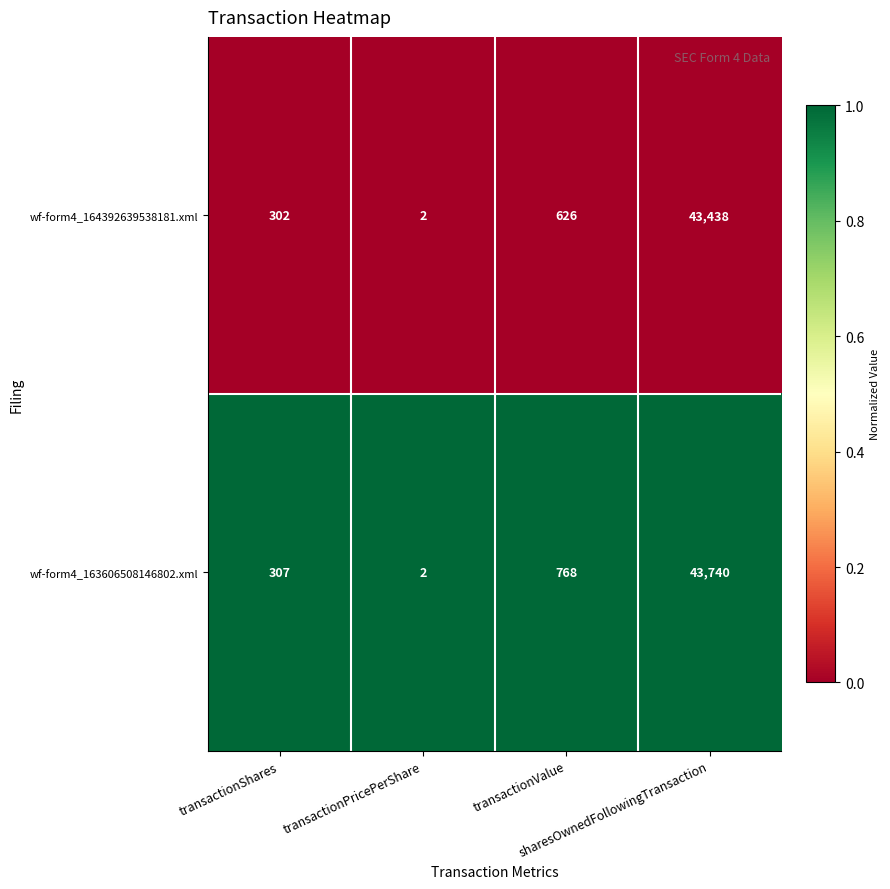

What is the total value across all series at transactionShares?

609